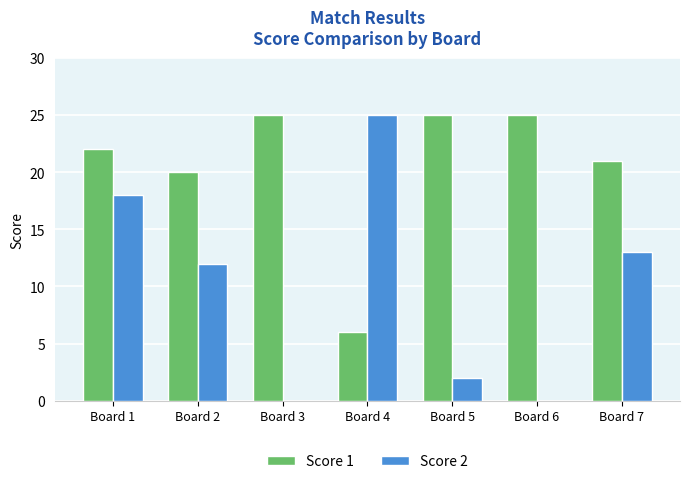

How many distinct data groups are displayed?

2